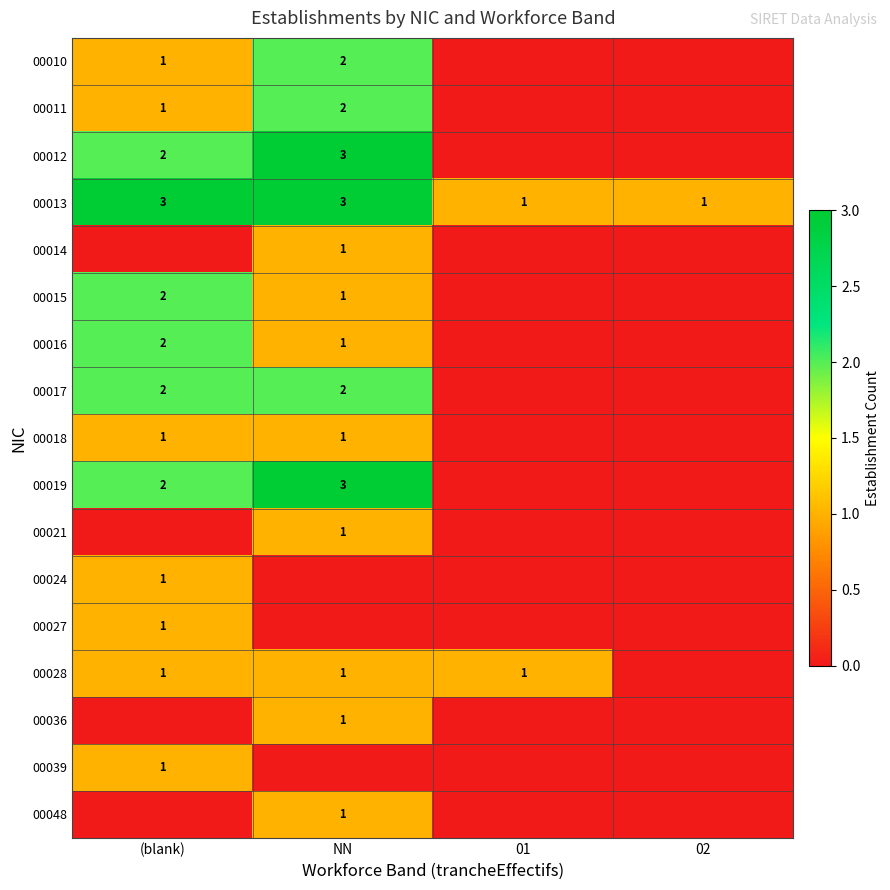

What is the sum of the 00010 values at (blank) and NN?

3